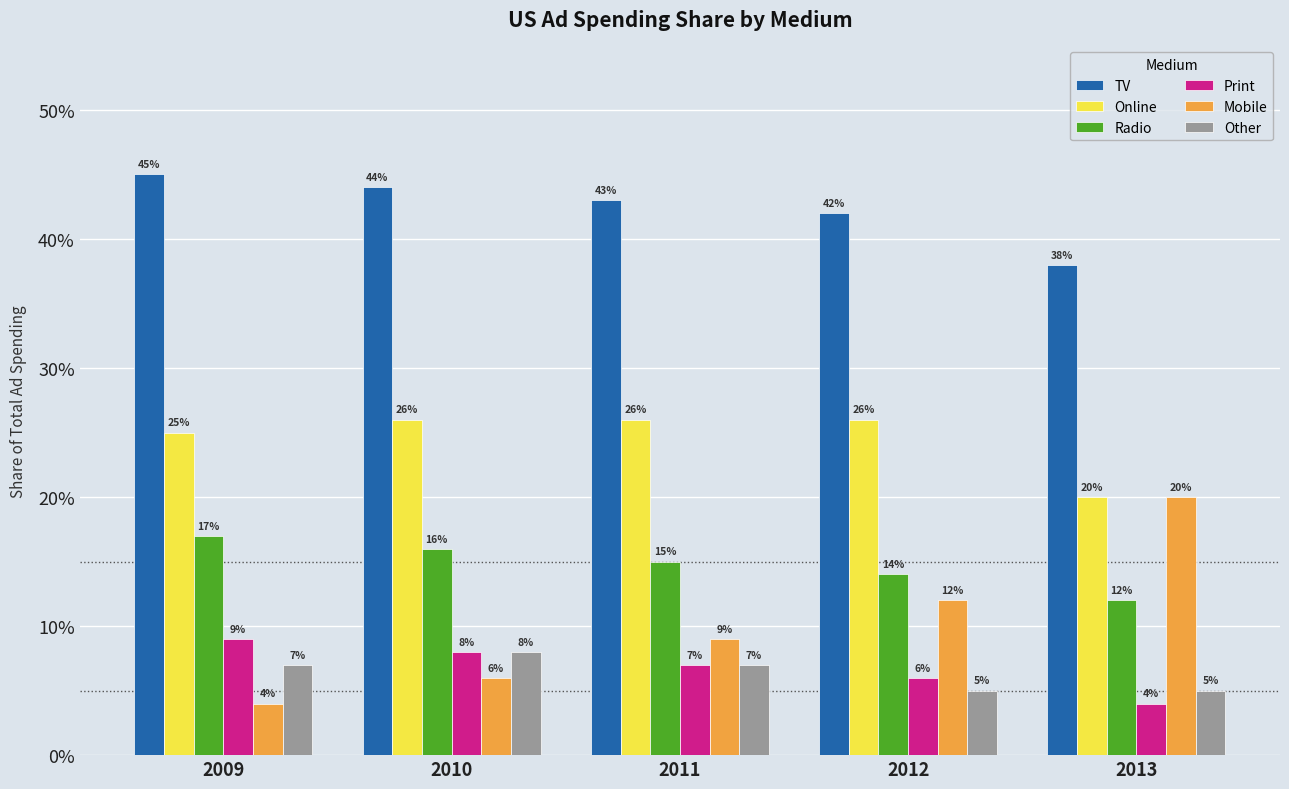

Does the chart contain stacked bars?

No